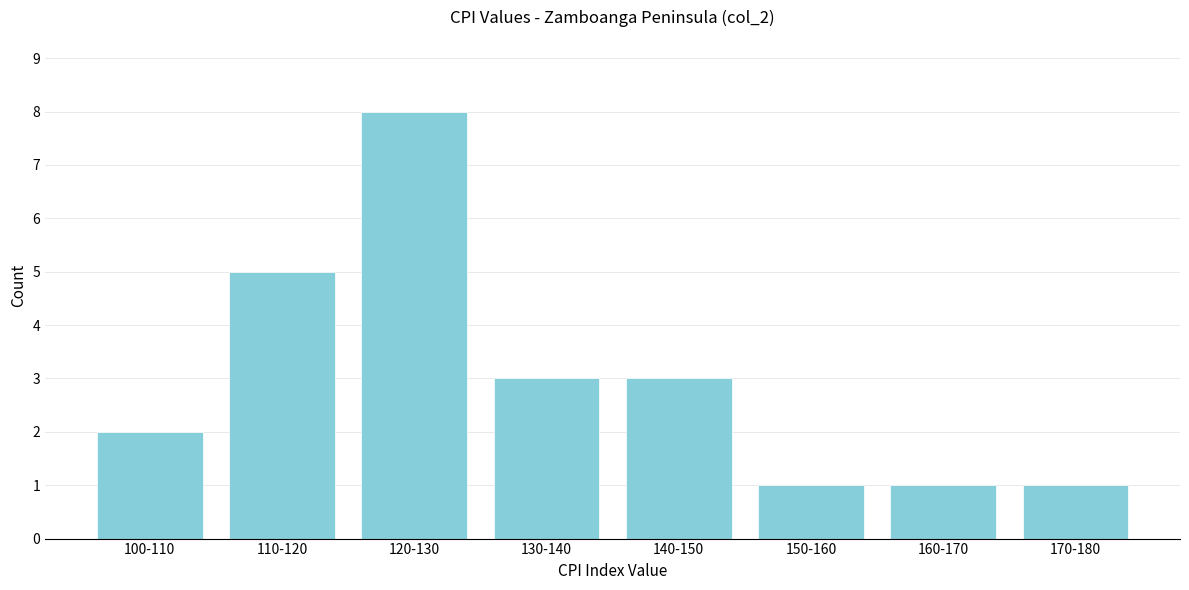

Reading left to right, transcribe all the data shown in this chart.

100-110=2	110-120=5	120-130=8	130-140=3	140-150=3	150-160=1	160-170=1	170-180=1